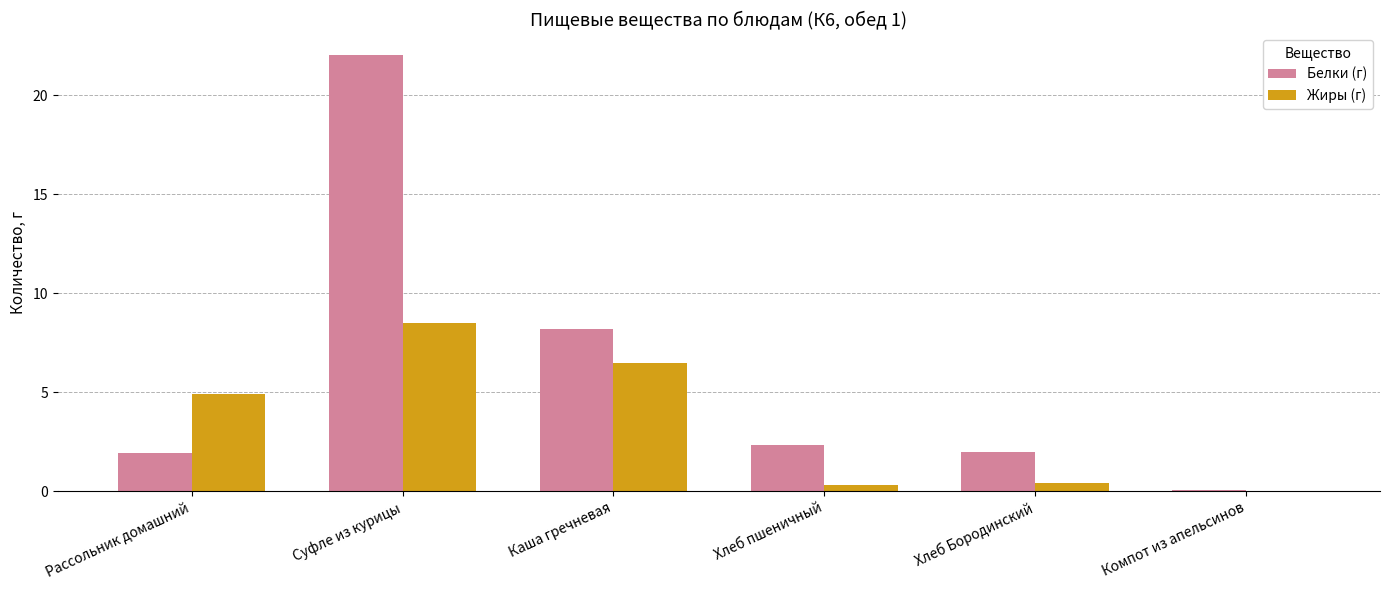

The value of Жиры (г) at Хлеб Бородинский is 0.4. True or false?

True